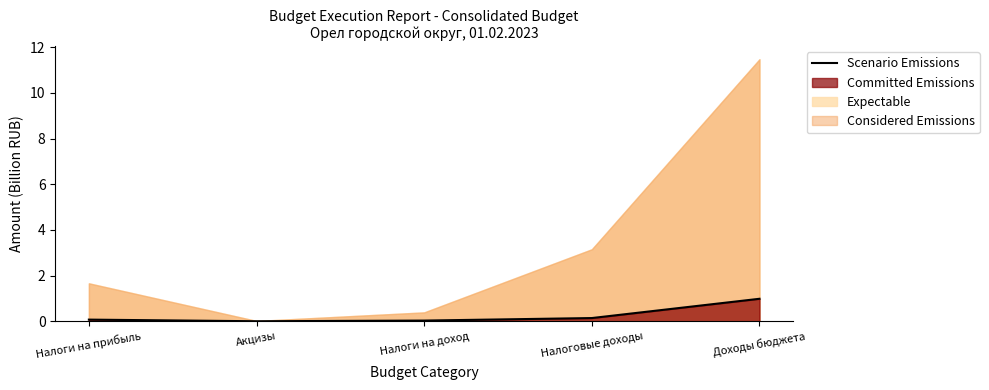

How many data points does each series have?

5